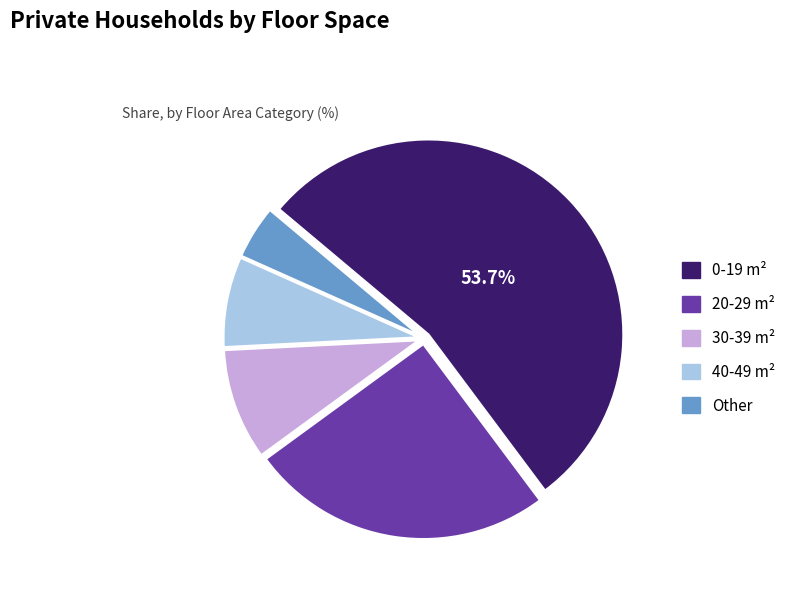

To the nearest percent, what is the average slice percentage?

20%